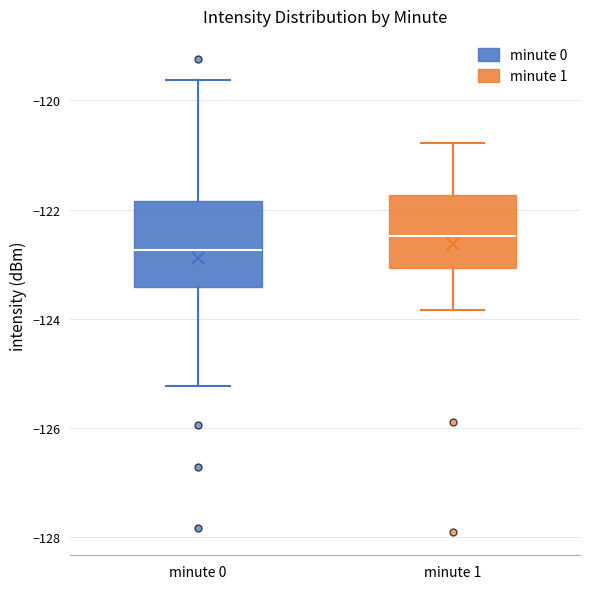

Reading left to right, read every box against the y-axis: the position of its median line, the range the box covers, and the ends of its whiskers. The values are not printed on the chart, so give them approximately, as read against the axis.

minute 0: median -122.8, box -123.4 to -121.8, whiskers -125.2 to -119.6
minute 1: median -122.4, box -123.0 to -121.8, whiskers -123.8 to -120.8